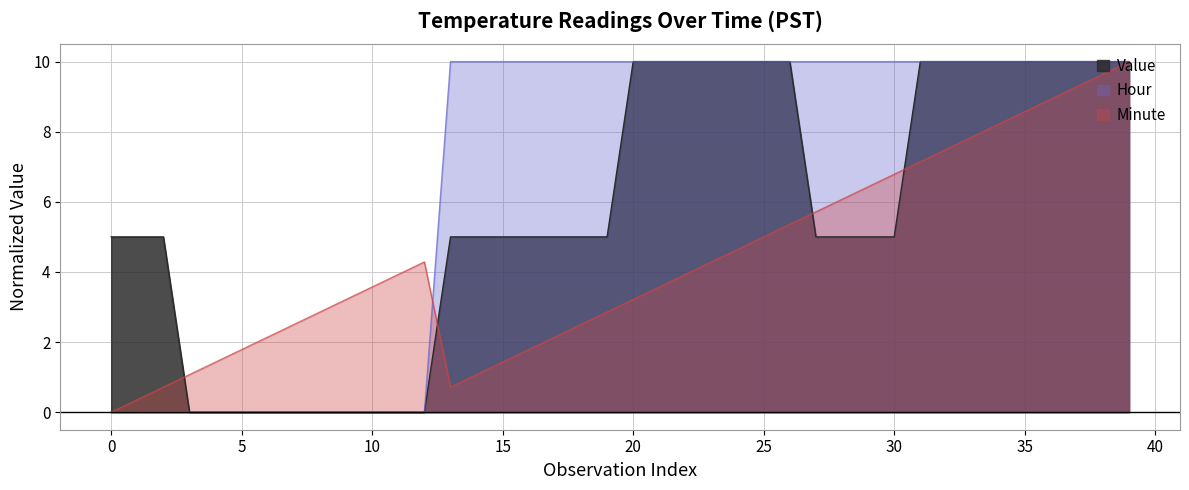

Between 2 and 20, which is larger?

20